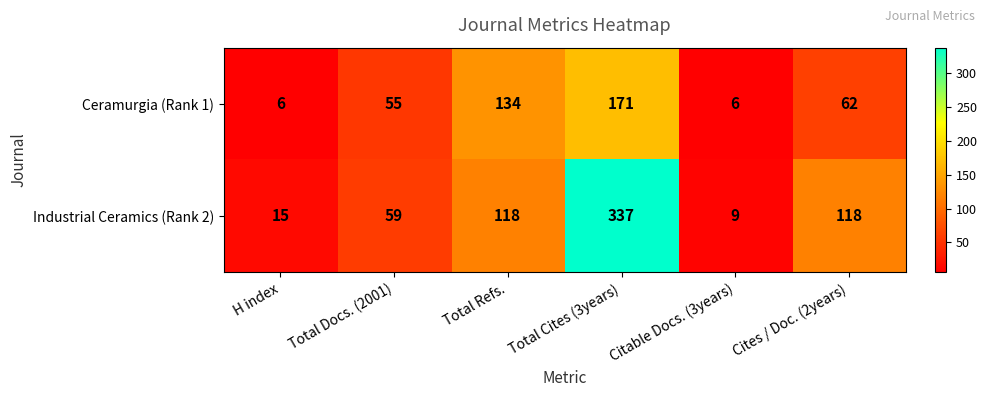

Which series has the largest total across all categories?

Industrial Ceramics (Rank 2)